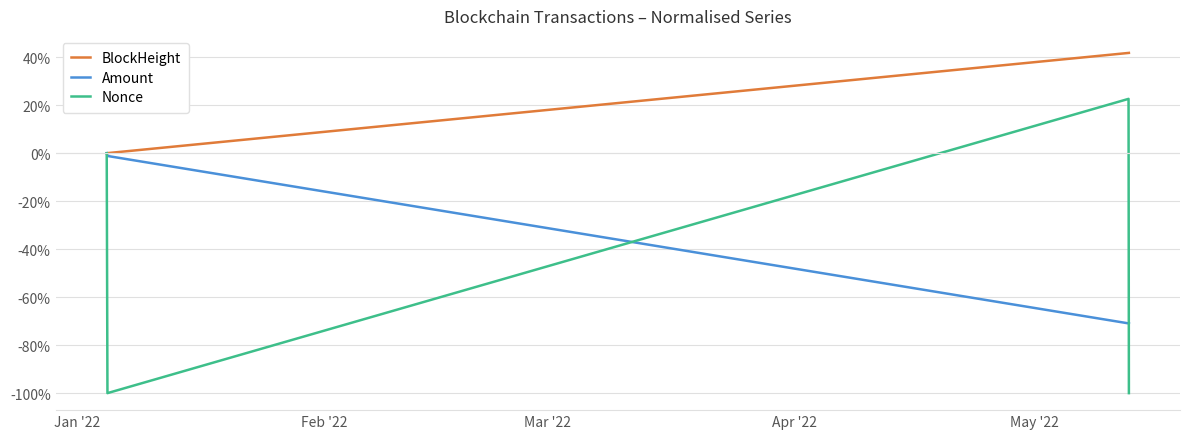

How many distinct data groups are displayed?

3